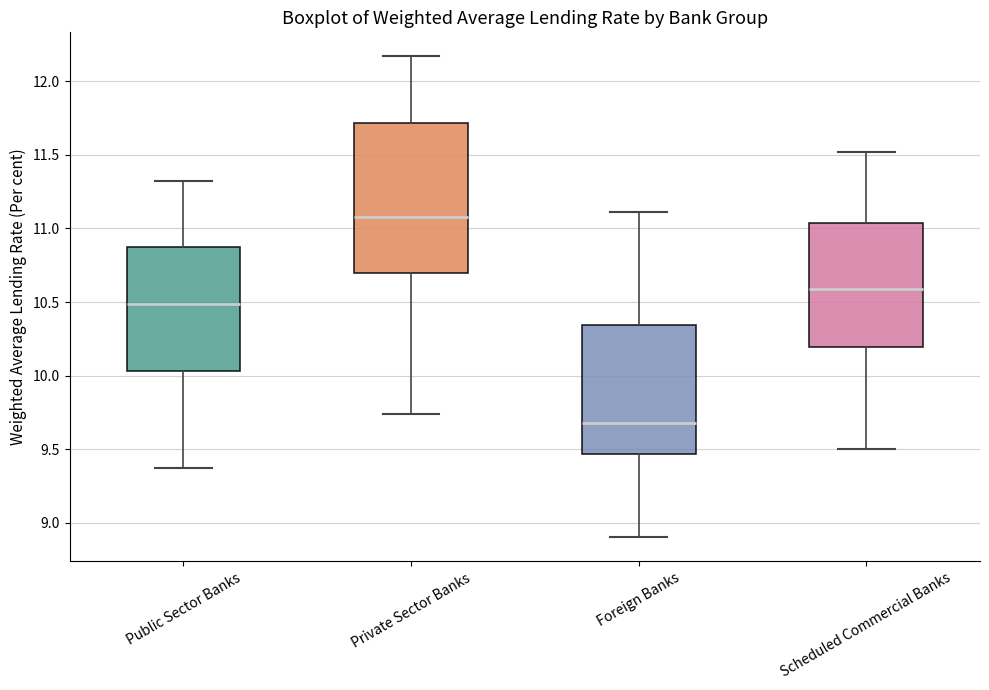

Which box is the tallest, from its lower edge to its upper edge?

Private Sector Banks